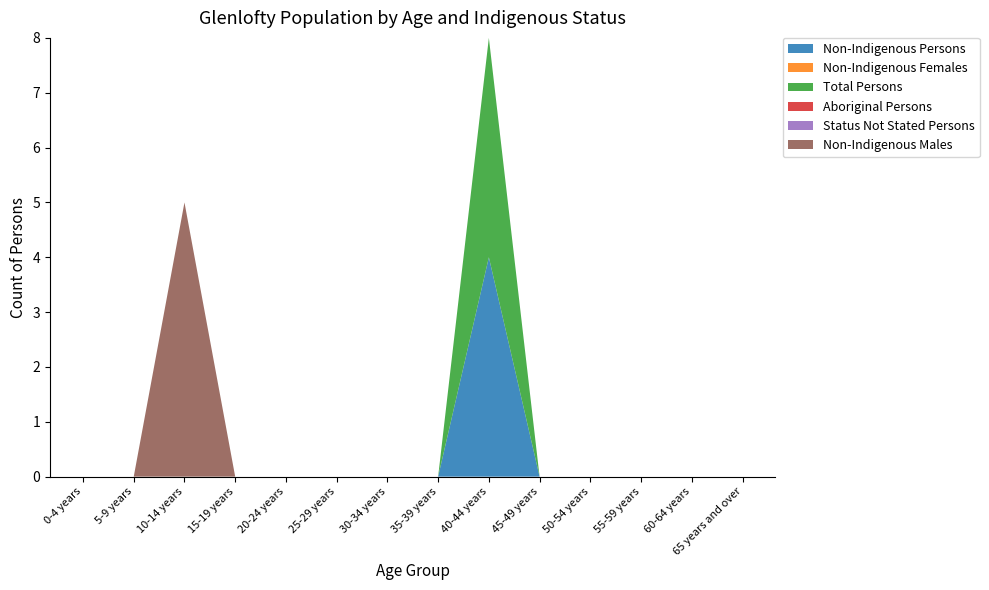

Reading left to right, transcribe all the data shown in this chart.

Non-Indigenous Persons: 0-4 years=0	5-9 years=0	10-14 years=0	15-19 years=0	20-24 years=0	25-29 years=0	30-34 years=0	35-39 years=0	40-44 years=4	45-49 years=0	50-54 years=0	55-59 years=0	60-64 years=0	65 years and over=0
Non-Indigenous Females: 0-4 years=0	5-9 years=0	10-14 years=0	15-19 years=0	20-24 years=0	25-29 years=0	30-34 years=0	35-39 years=0	40-44 years=0	45-49 years=0	50-54 years=0	55-59 years=0	60-64 years=0	65 years and over=0
Total Persons: 0-4 years=0	5-9 years=0	10-14 years=0	15-19 years=0	20-24 years=0	25-29 years=0	30-34 years=0	35-39 years=0	40-44 years=4	45-49 years=0	50-54 years=0	55-59 years=0	60-64 years=0	65 years and over=0
Aboriginal Persons: 0-4 years=0	5-9 years=0	10-14 years=0	15-19 years=0	20-24 years=0	25-29 years=0	30-34 years=0	35-39 years=0	40-44 years=0	45-49 years=0	50-54 years=0	55-59 years=0	60-64 years=0	65 years and over=0
Status Not Stated Persons: 0-4 years=0	5-9 years=0	10-14 years=0	15-19 years=0	20-24 years=0	25-29 years=0	30-34 years=0	35-39 years=0	40-44 years=0	45-49 years=0	50-54 years=0	55-59 years=0	60-64 years=0	65 years and over=0
Non-Indigenous Males: 0-4 years=0	5-9 years=0	10-14 years=5	15-19 years=0	20-24 years=0	25-29 years=0	30-34 years=0	35-39 years=0	40-44 years=0	45-49 years=0	50-54 years=0	55-59 years=0	60-64 years=0	65 years and over=0